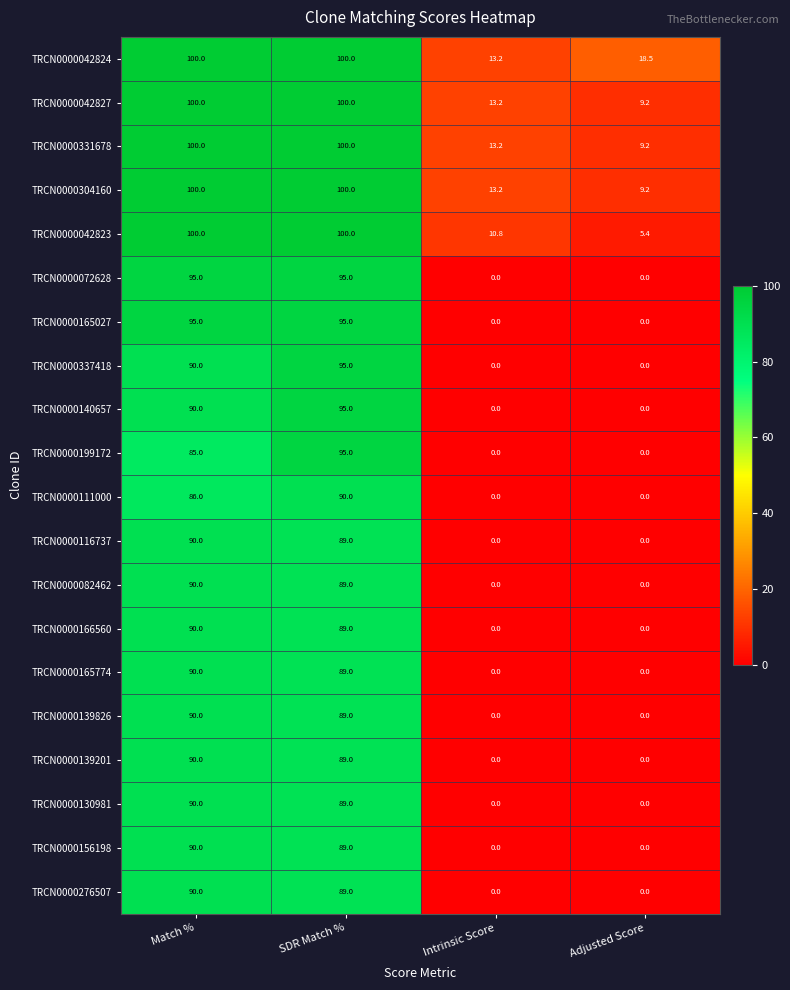

What is the difference between the highest and lowest values at Match %?

15.0